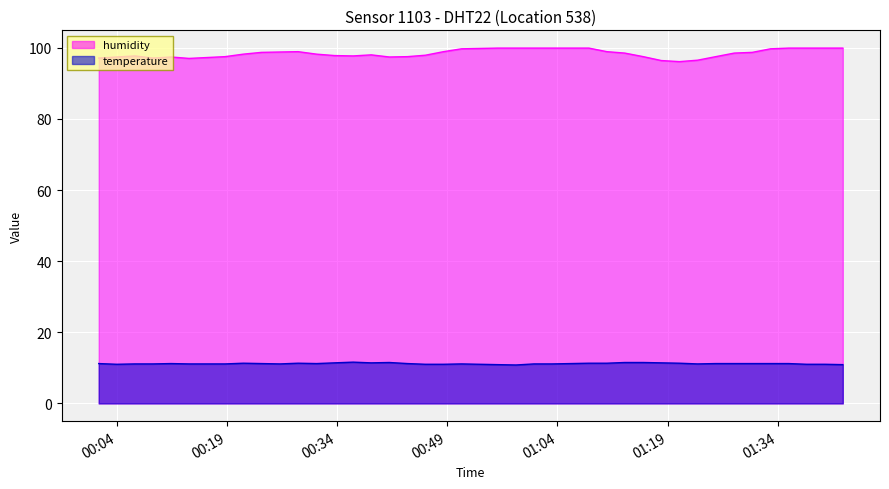

Rank the series at 2022-12-11T01:00:48 from lowest to highest value.

temperature, humidity